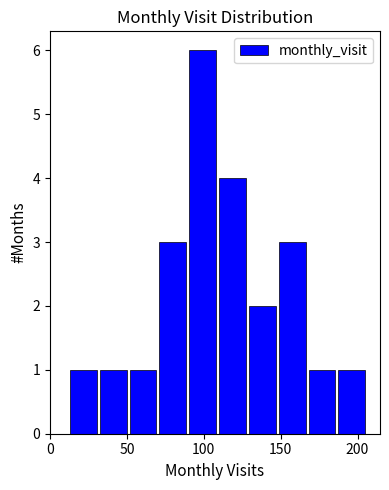

Around what value on the x-axis is the tallest bar? Give the approximate position of its centre, as read against the axis.

100